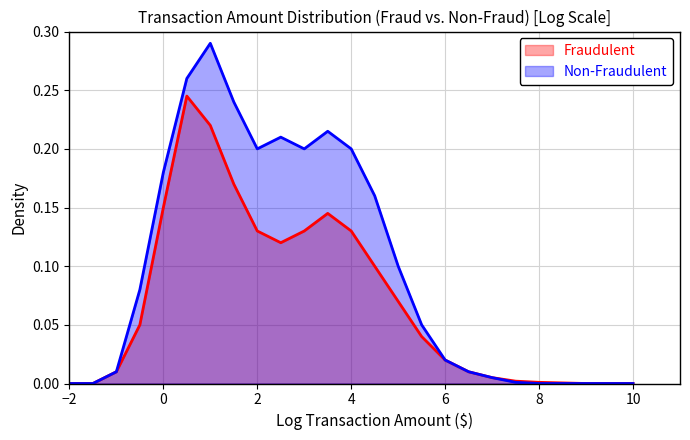

Rank the series by their average value, from highest to lowest.

Non-Fraudulent, Fraudulent